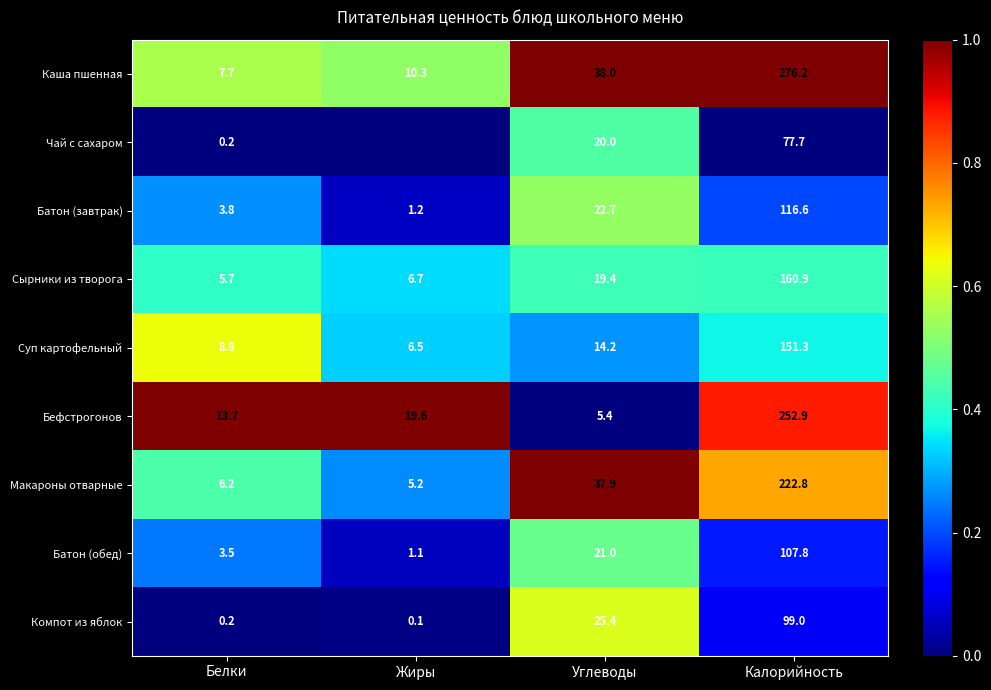

Rank the series at Калорийность from lowest to highest value.

Чай с сахаром, Компот из яблок, Батон (обед), Батон (завтрак), Суп картофельный, Сырники из творога, Макароны отварные, Бефстрогонов, Каша пшенная